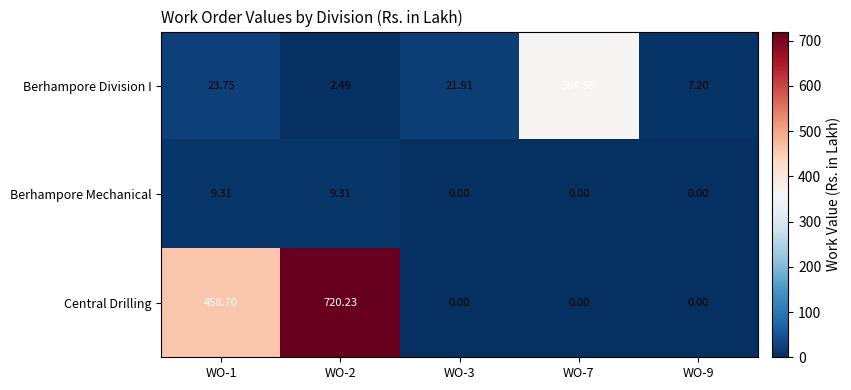

List the series in order of their peak value, highest first.

Central Drilling, Berhampore Division I, Berhampore Mechanical